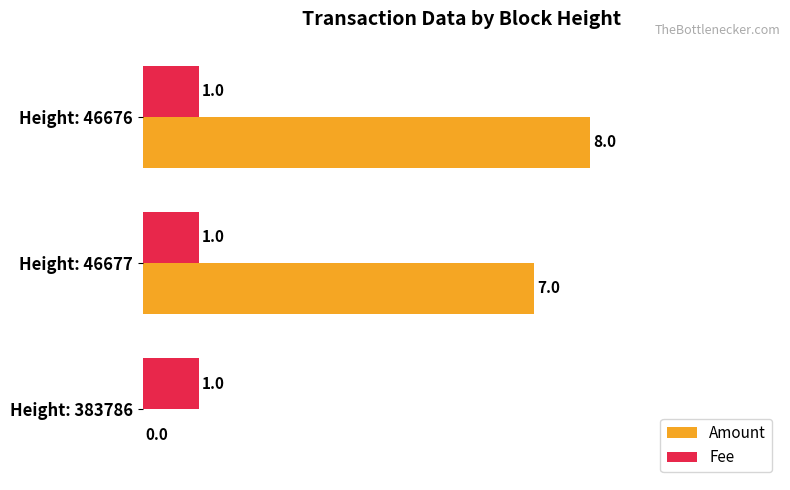

At which category is the sum across all series the highest?

Height: 46676